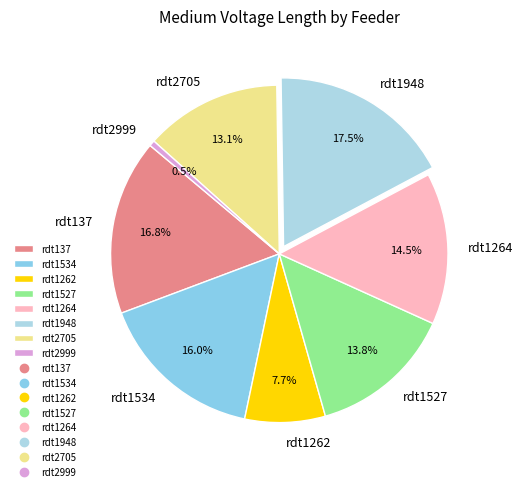

Which slice is the smallest?

rdt2999